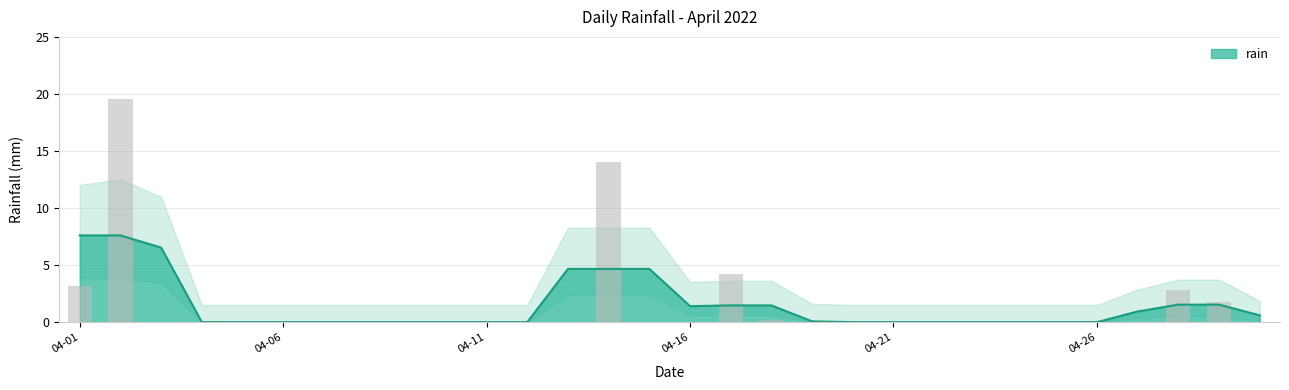

What is the difference between the second highest and minimum values?

14.0